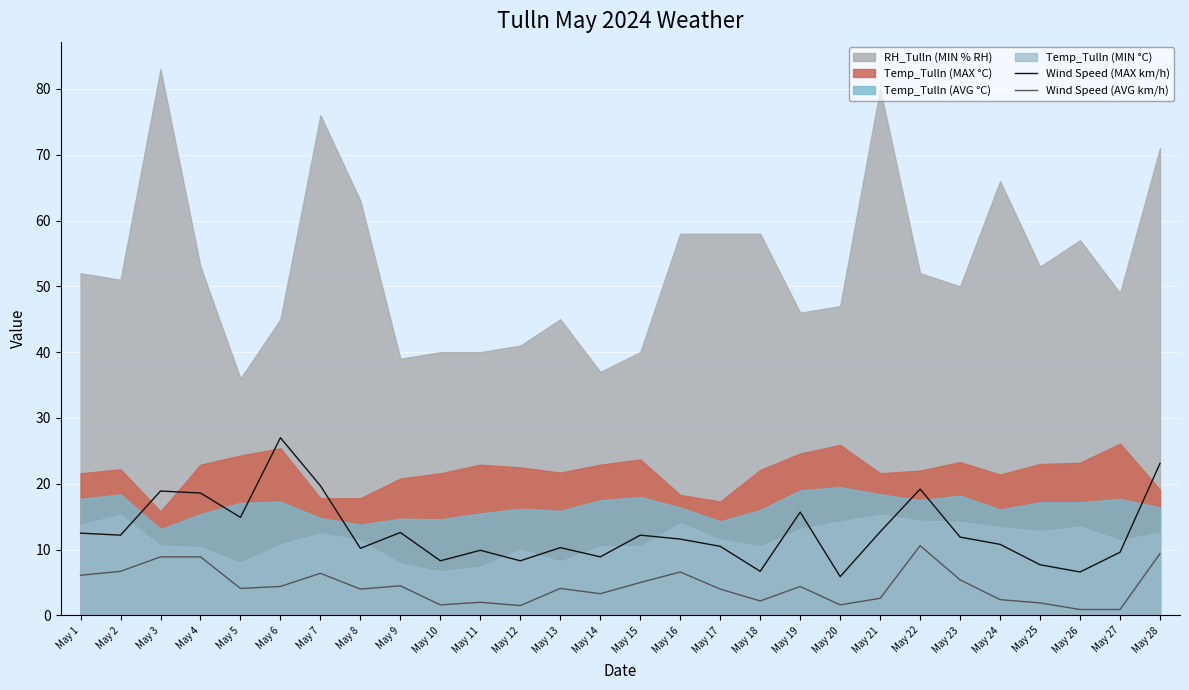

Which category has the lowest value in the Wind Speed (MAX km/h) series?

May 20